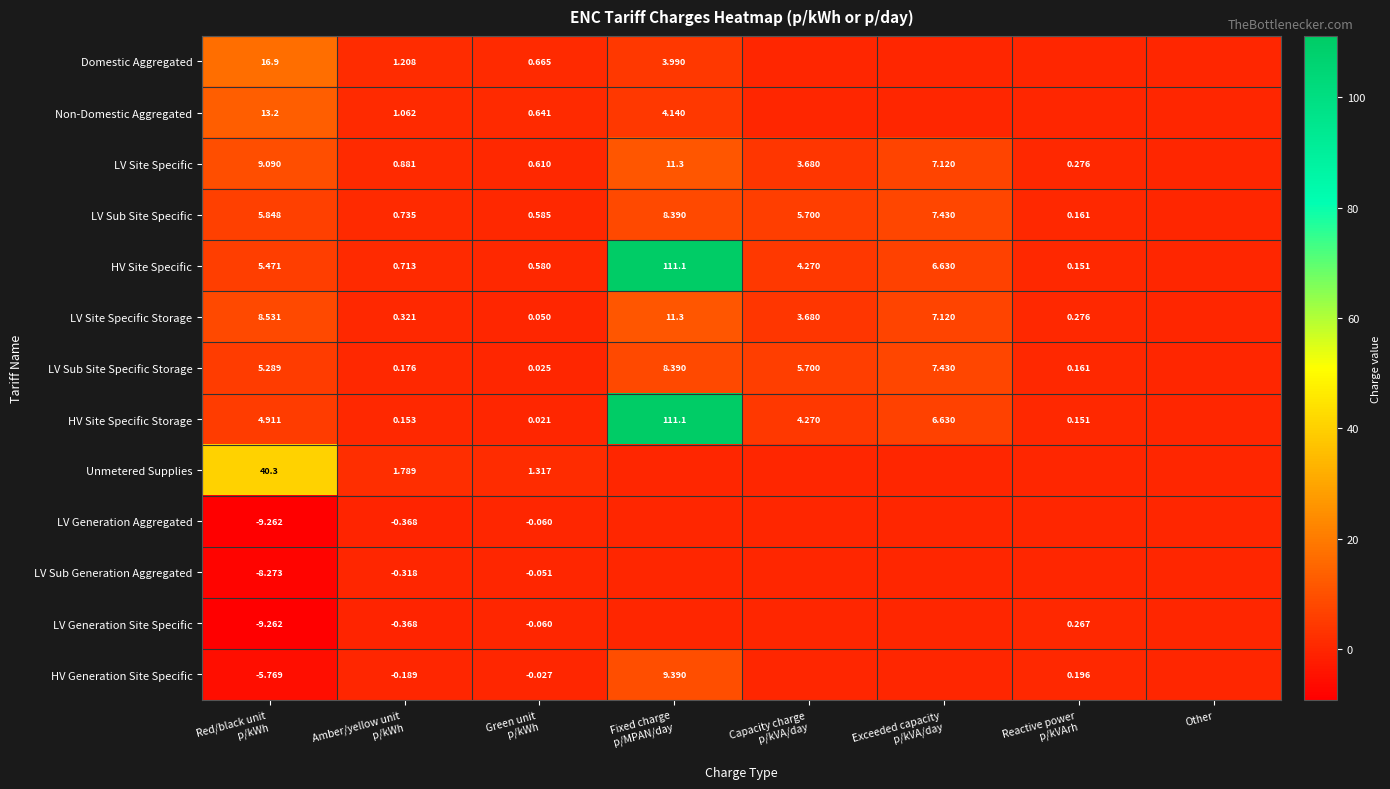

List the series in order of their peak value, lowest first.

LV Generation Aggregated, LV Sub Generation Aggregated, LV Generation Site Specific, LV Sub Site Specific, LV Sub Site Specific Storage, HV Generation Site Specific, LV Site Specific, LV Site Specific Storage, Non-Domestic Aggregated, Domestic Aggregated, Unmetered Supplies, HV Site Specific, HV Site Specific Storage